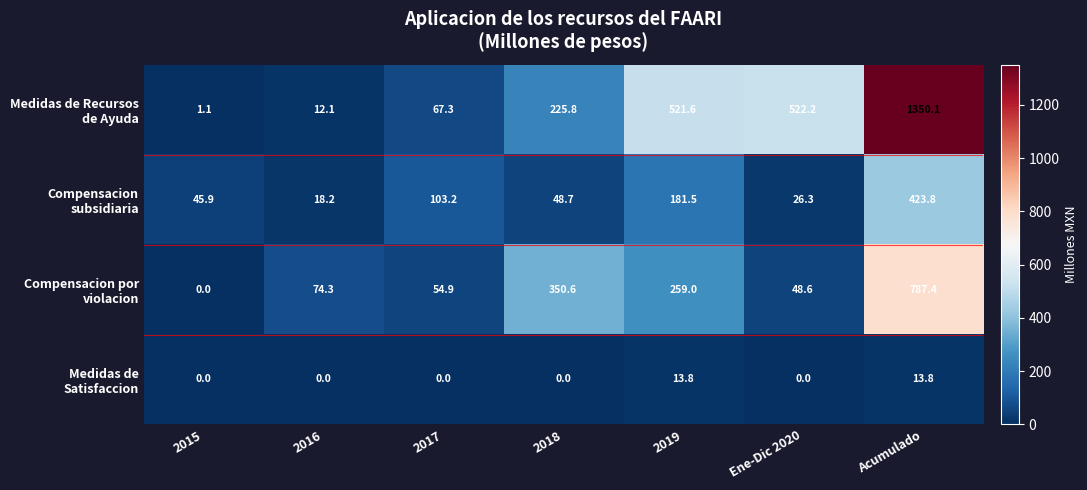

What is the difference between the highest and lowest values at 2018?

350.6